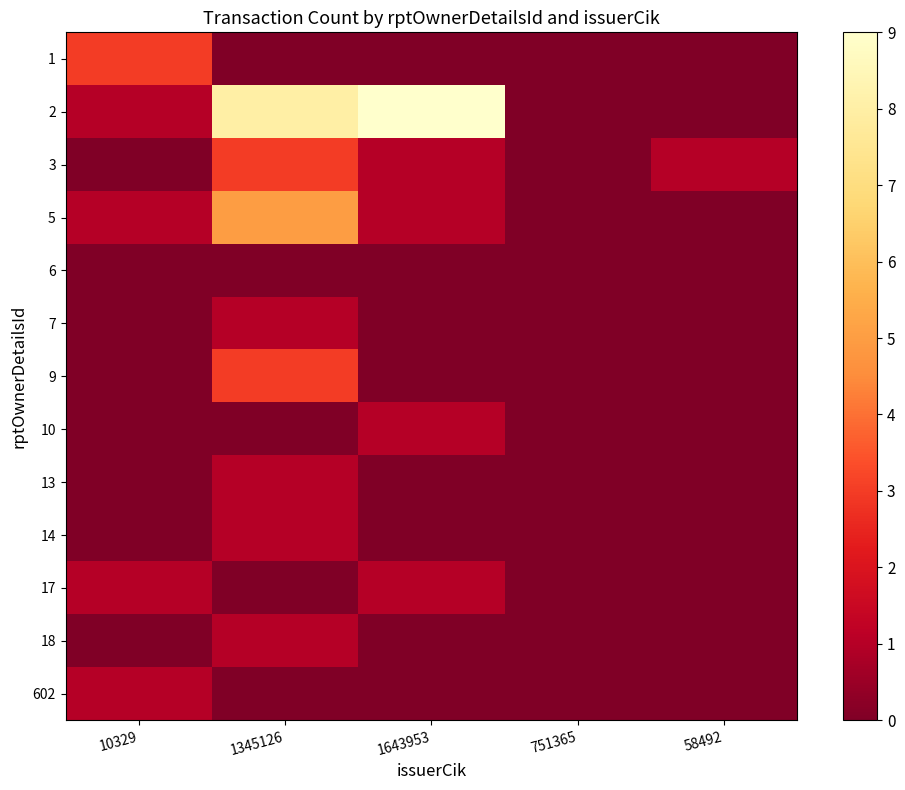

What is the total value across all series at 1643953?

13